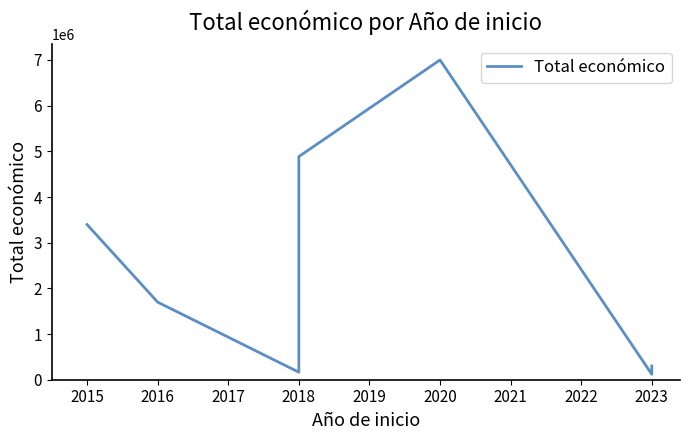

Is it true that the value at 2023 is 157099?

False